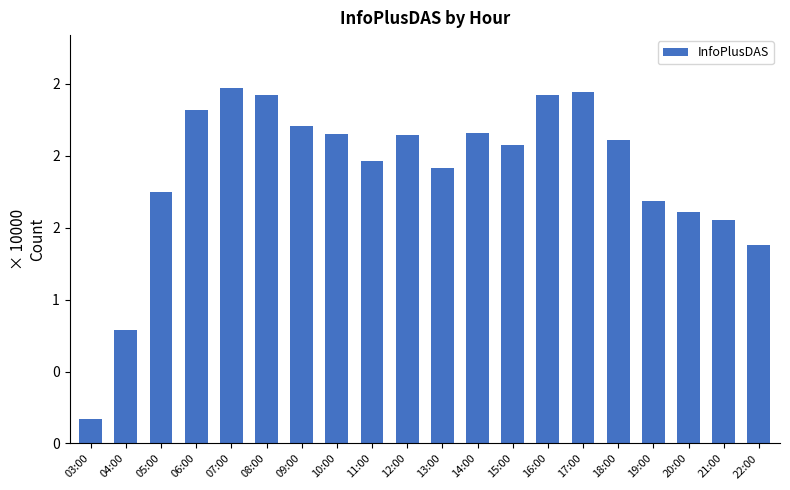

List the labels in order of value, smallest first.

03:00, 04:00, 22:00, 21:00, 20:00, 19:00, 05:00, 13:00, 11:00, 15:00, 18:00, 12:00, 10:00, 14:00, 09:00, 06:00, 16:00, 08:00, 17:00, 07:00